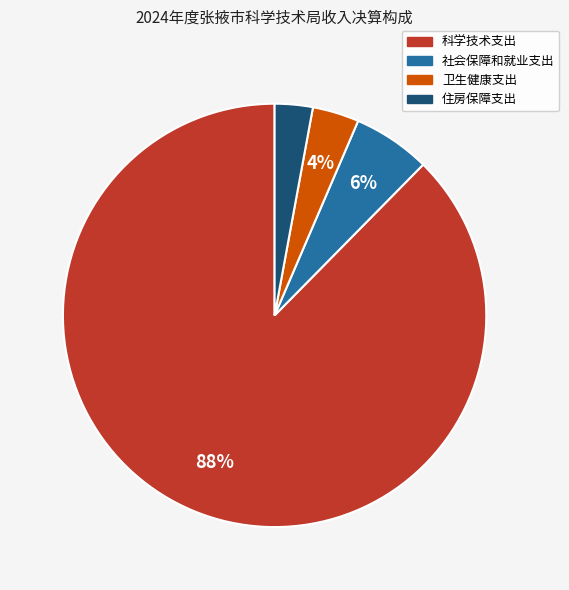

True or false: 住房保障支出 accounts for 11% of the total.

False